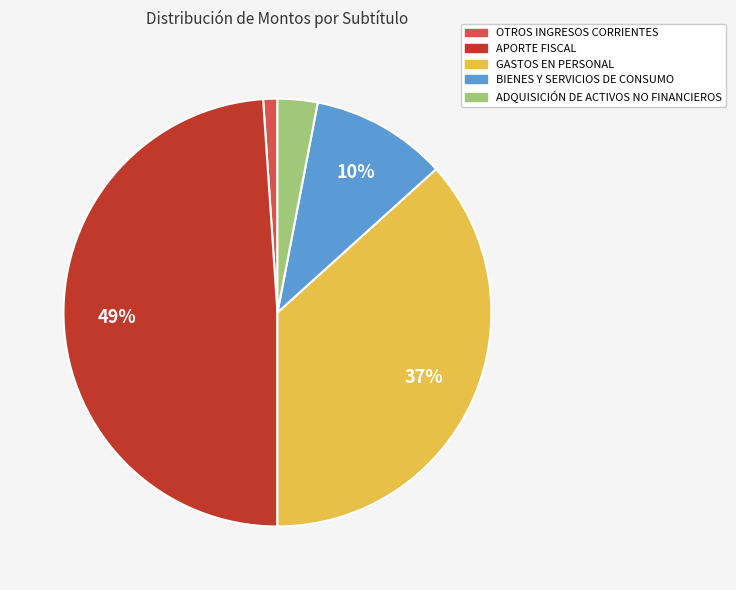

To the nearest percent, what percentage of the pie is GASTOS EN PERSONAL?

37%